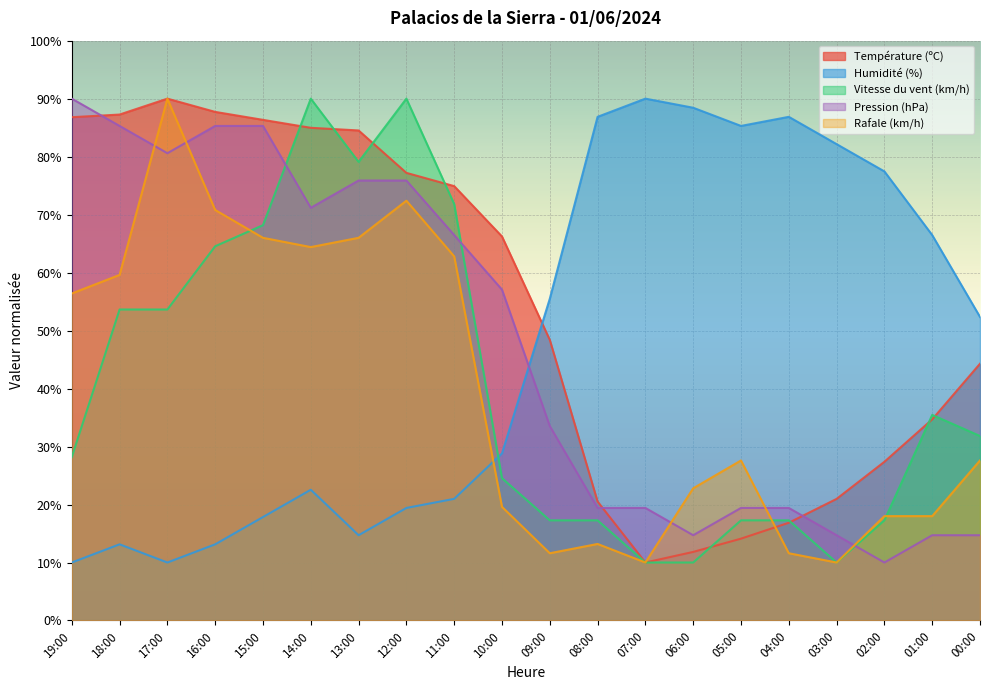

What is the label of the 2nd point from the right?

01:00